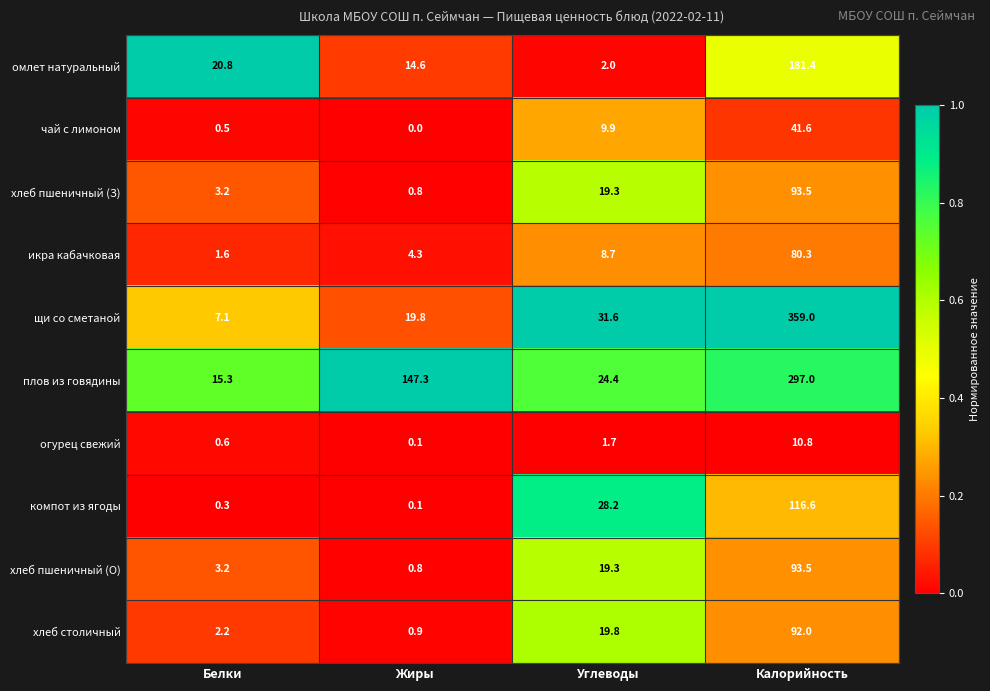

How many series are shown in this chart?

10